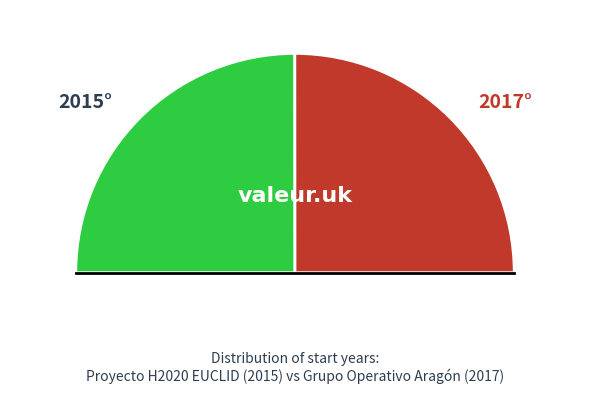

What percentage is the Proyecto H2020 EUCLID slice, to the nearest percent?

50%